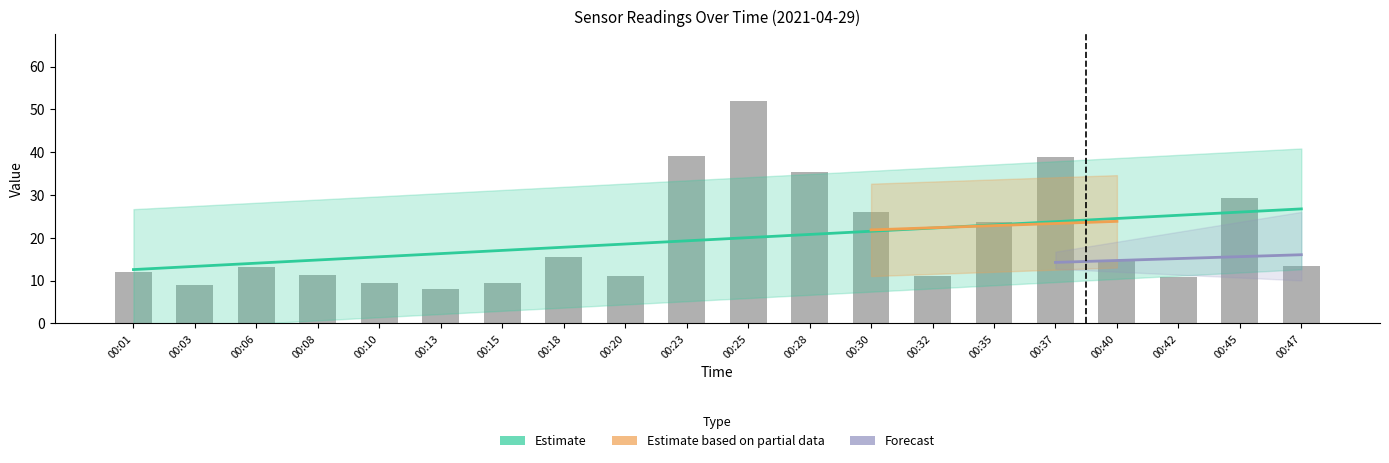

Does the chart contain stacked bars?

No